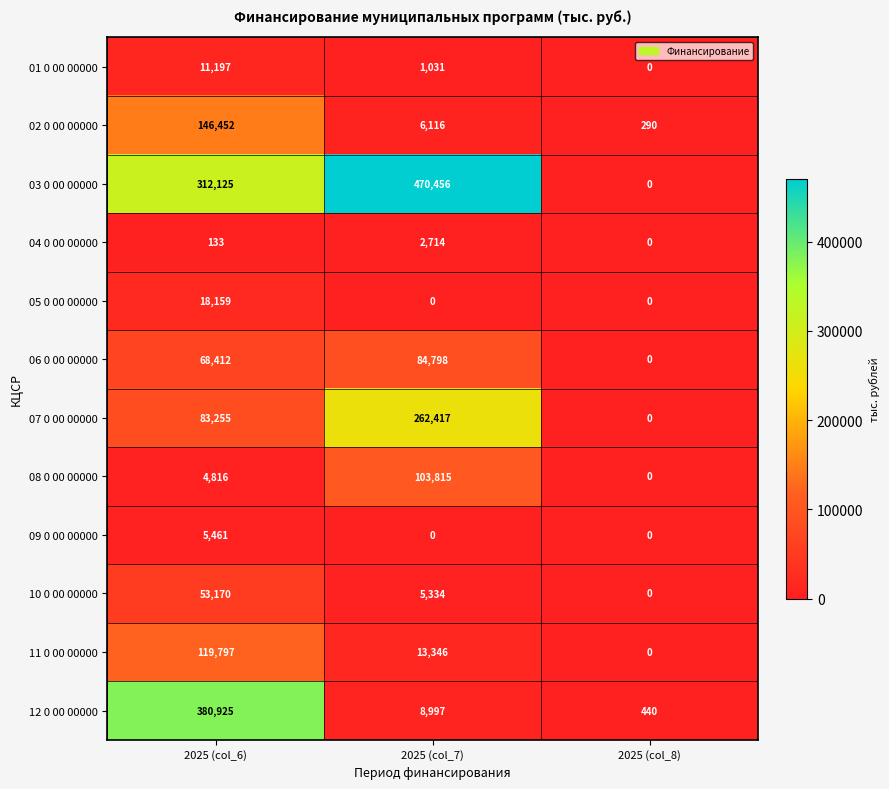

The value of 12 0 00 00000 at 2025 (col_8) is 440. True or false?

True